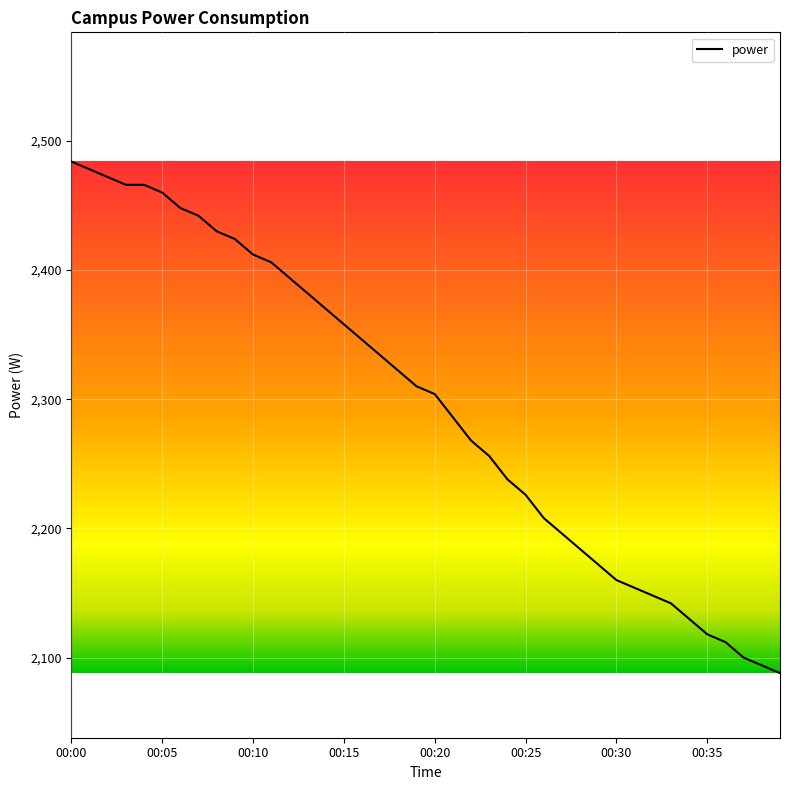

Reading left to right, extract all data points from this chart.

2484	2478	2472	2466	2466	2460	2448	2442	2430	2424	2412	2406	2394	2382	2370	2358	2346	2334	2322	2310	2304	2286	2268	2256	2238	2226	2208	2196	2184	2172	2160	2154	2148	2142	2130	2118	2112	2100	2094	2088